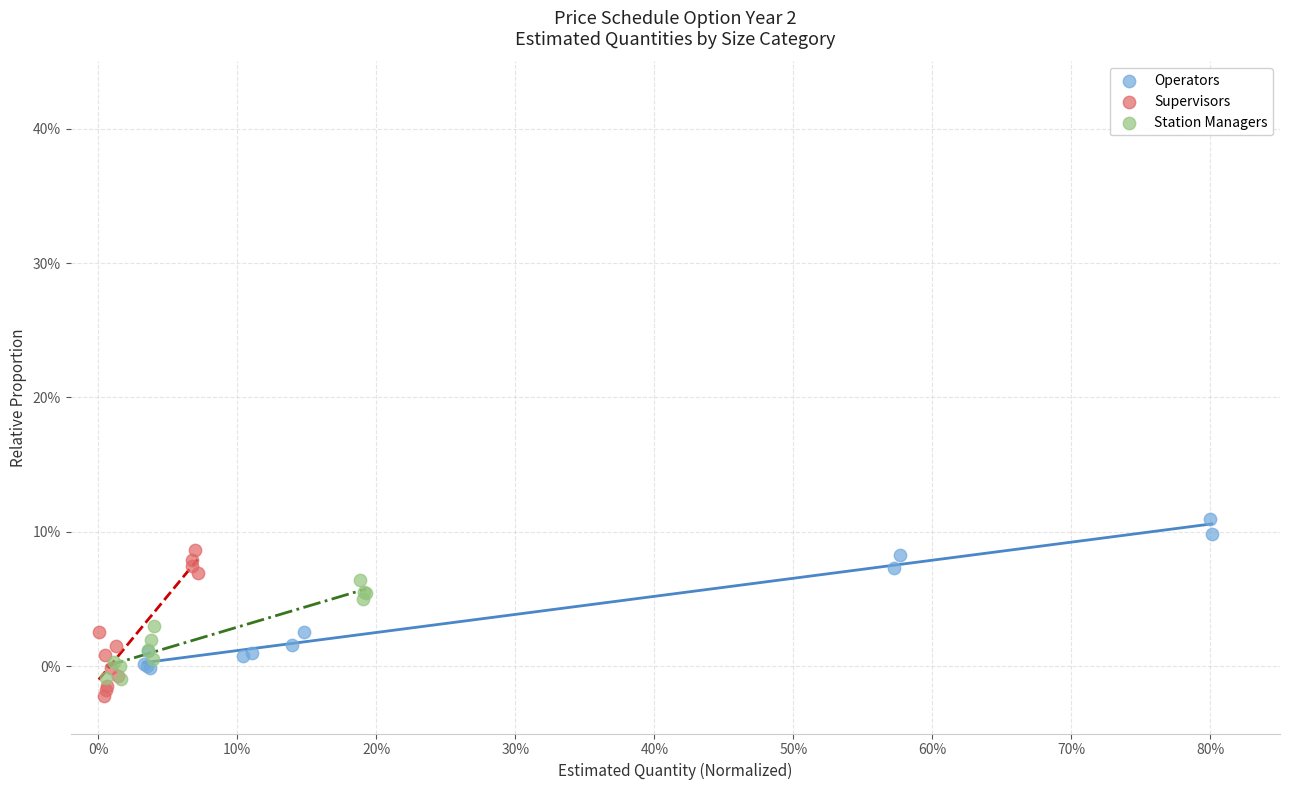

Which series reaches the maximum Y coordinate?

Operators